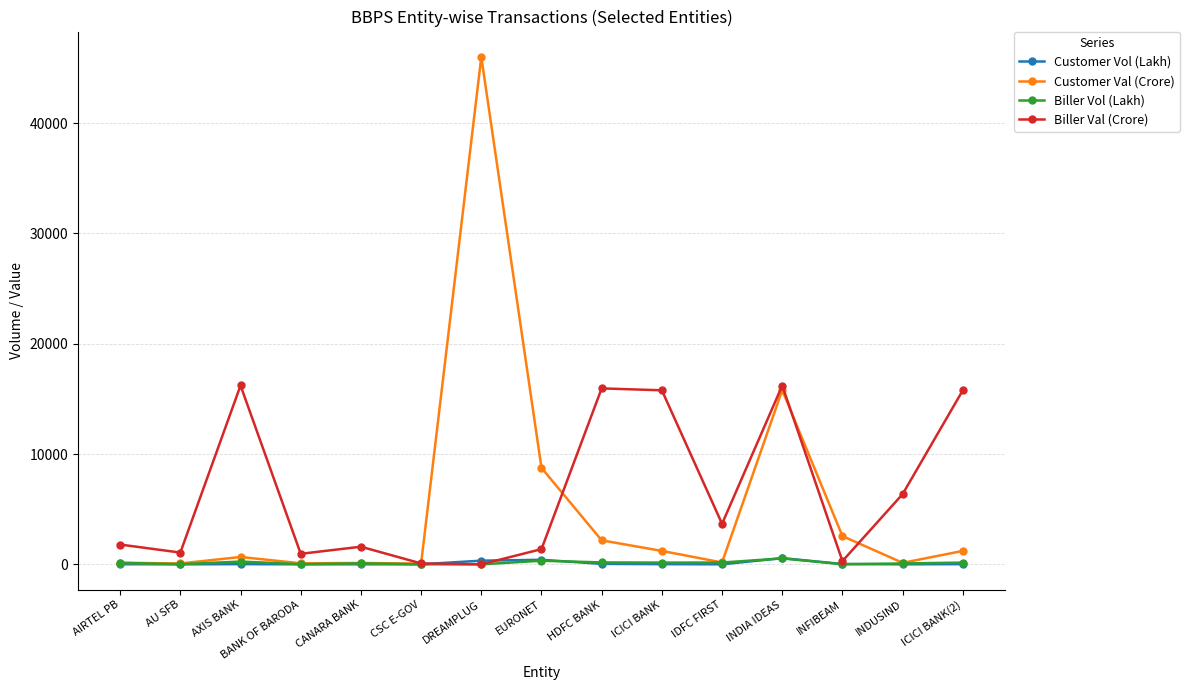

Where do Customer Vol (Lakh) and Biller Vol (Lakh) first cross each other?

CANARA BANK and CSC E-GOV